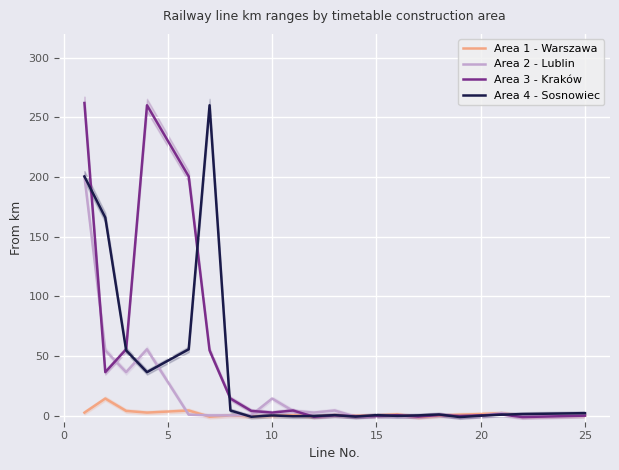

List the series in order of their peak value, highest first.

Area 3 - Kraków, Area 4 - Sosnowiec, Area 2 - Lublin, Area 1 - Warszawa